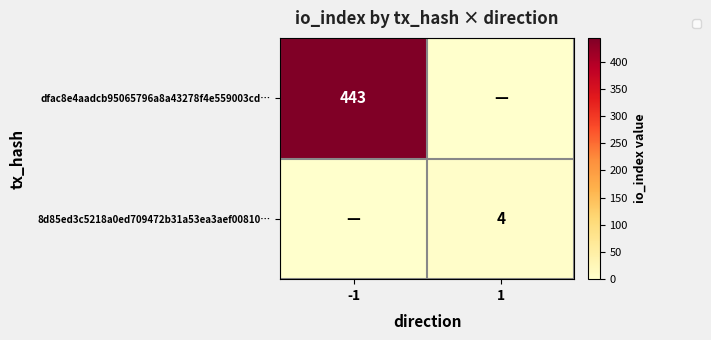

At how many categories does at least one series exceed 215?

1